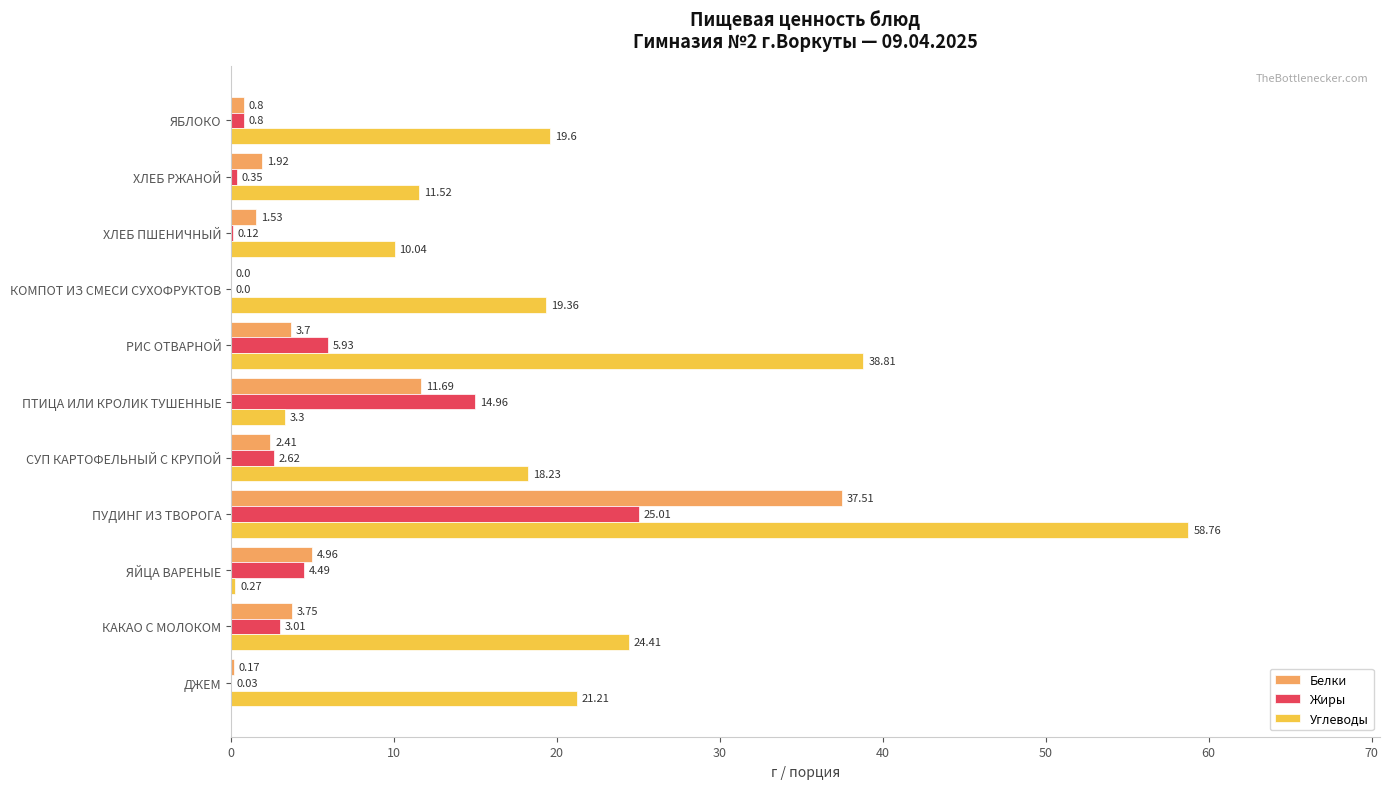

Which series changed the most between ПУДИНГ ИЗ ТВОРОГА and ХЛЕБ РЖАНОЙ?

Углеводы